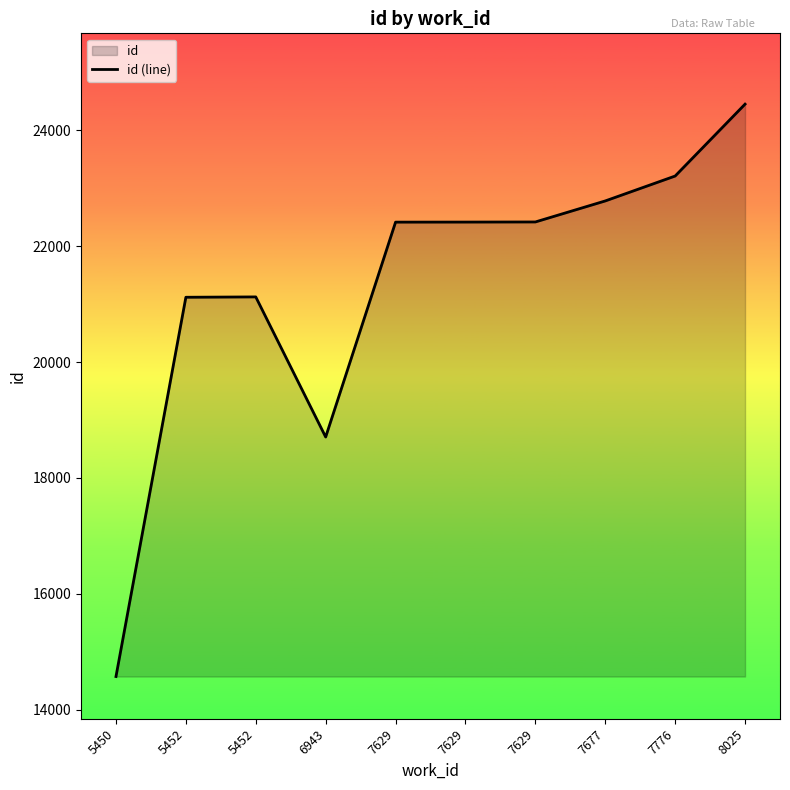

Where is the first local minimum?

6943